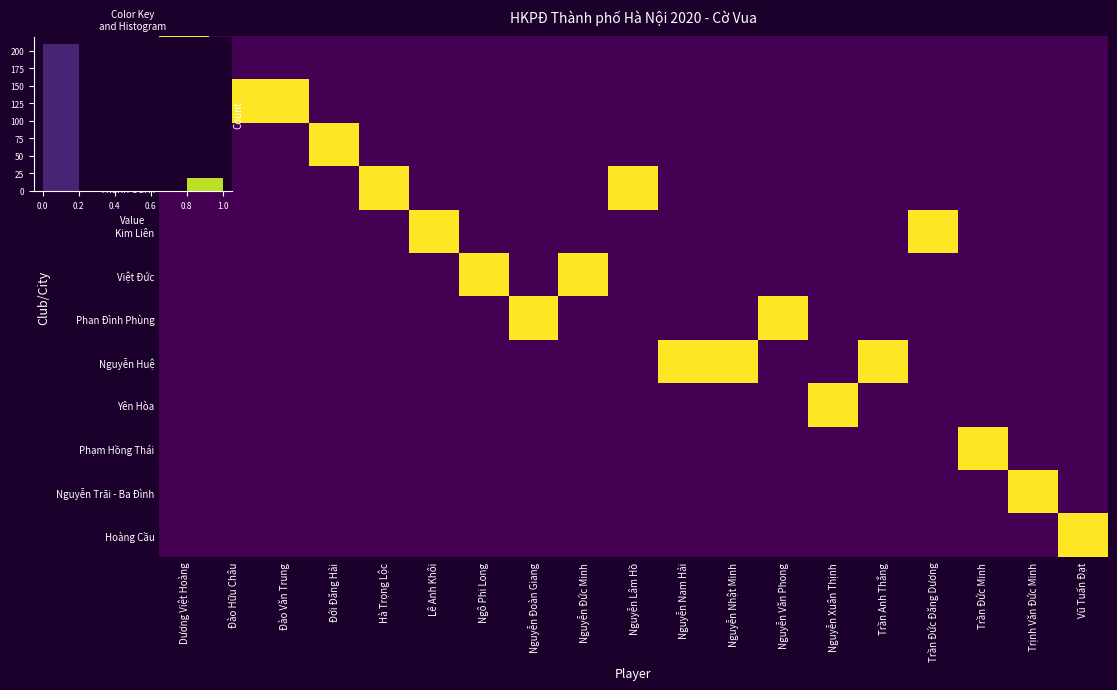

The value of Nguyễn Trãi - Ba Đình at Nguyễn Lâm Hồ is 0. True or false?

True